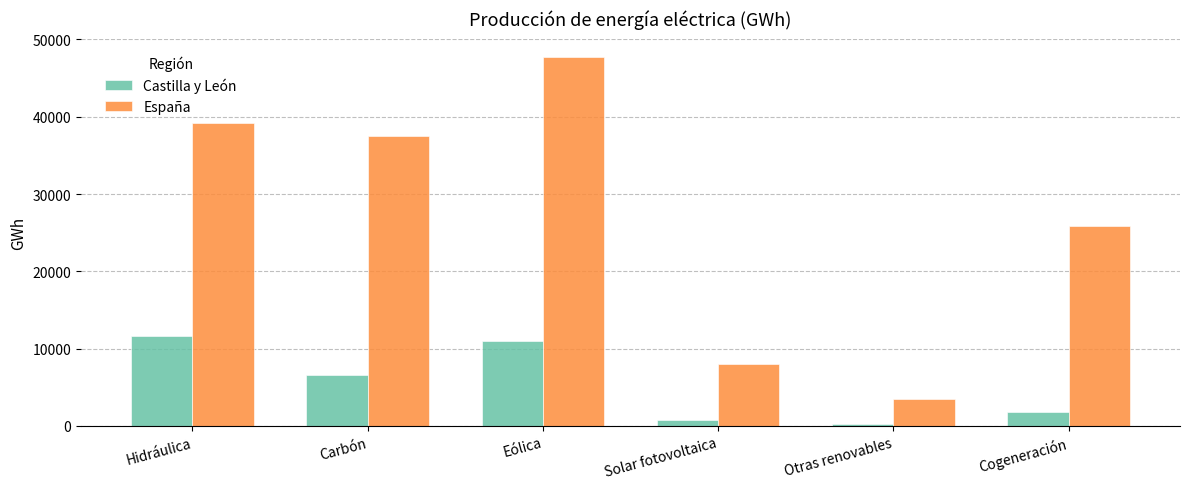

At how many categories does at least one series exceed 19953?

4